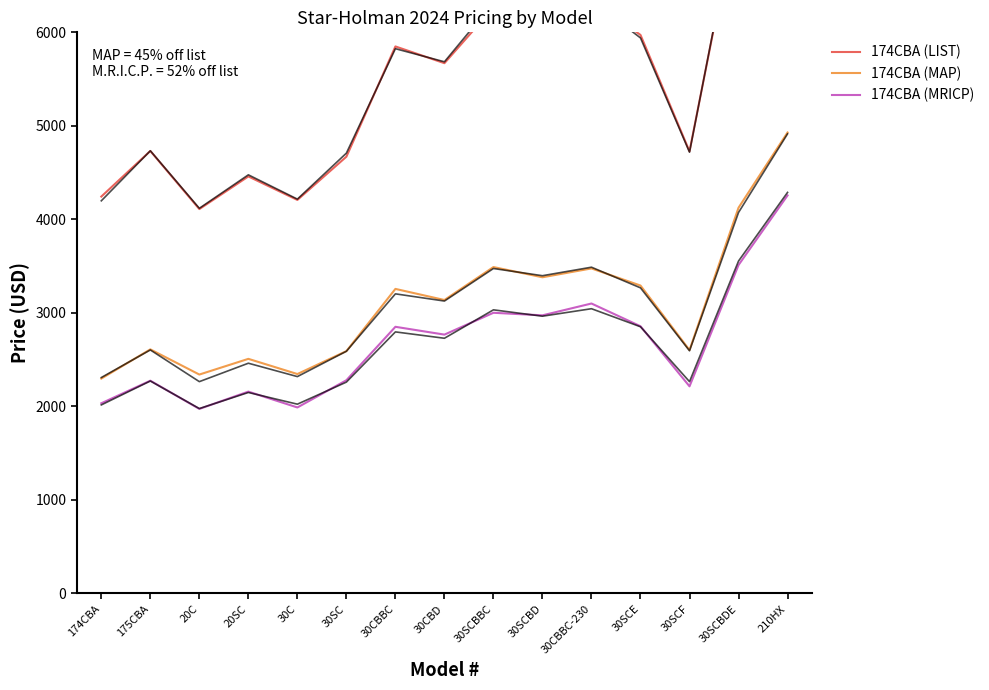

What position from the right is 30CBBC-230?

5